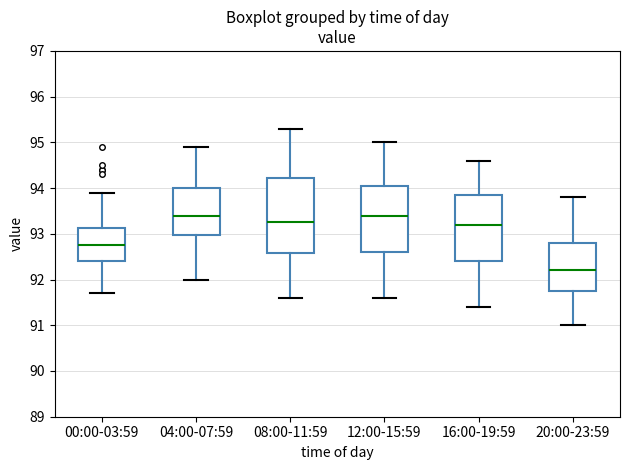

Where is the lower edge of the box for 08:00-11:59 on the y-axis? The values are not printed on the chart, so give them approximately, as read against the axis.

92.6